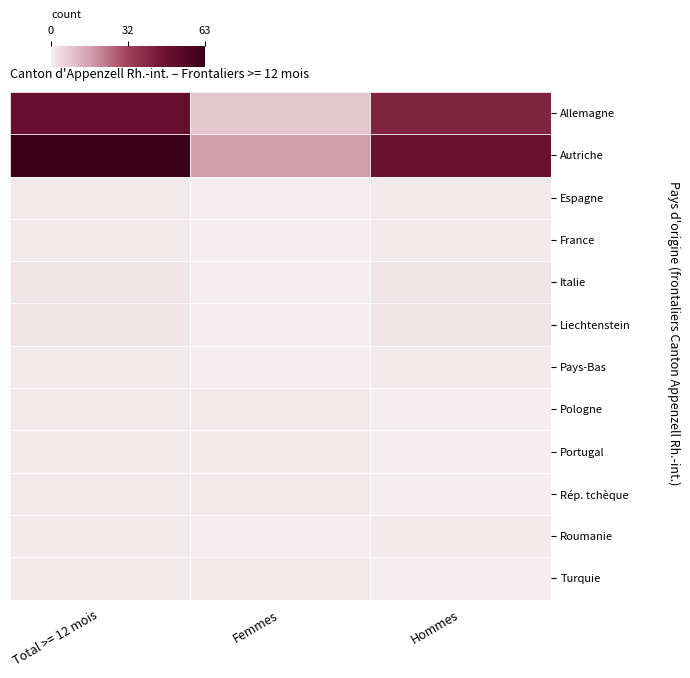

Which series has the largest range (max minus min)?

Autriche